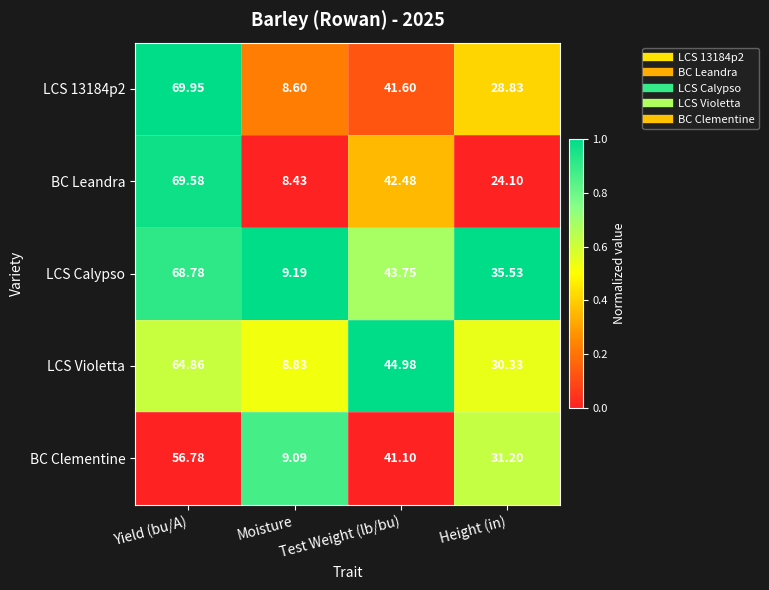

Which category has the highest value in the LCS 13184p2 series?

Yield (bu/A)